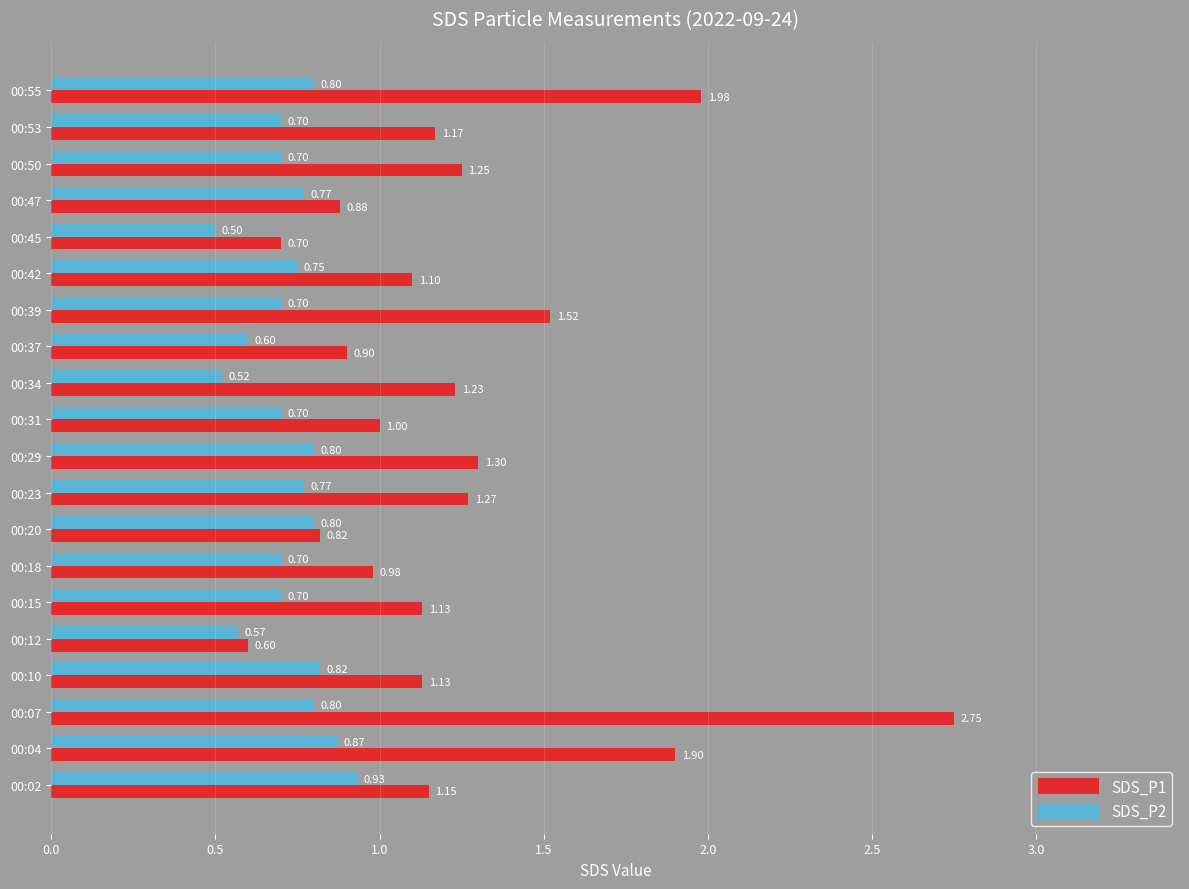

What is the sum of the SDS_P1 values at 00:04 and 00:29?

3.2